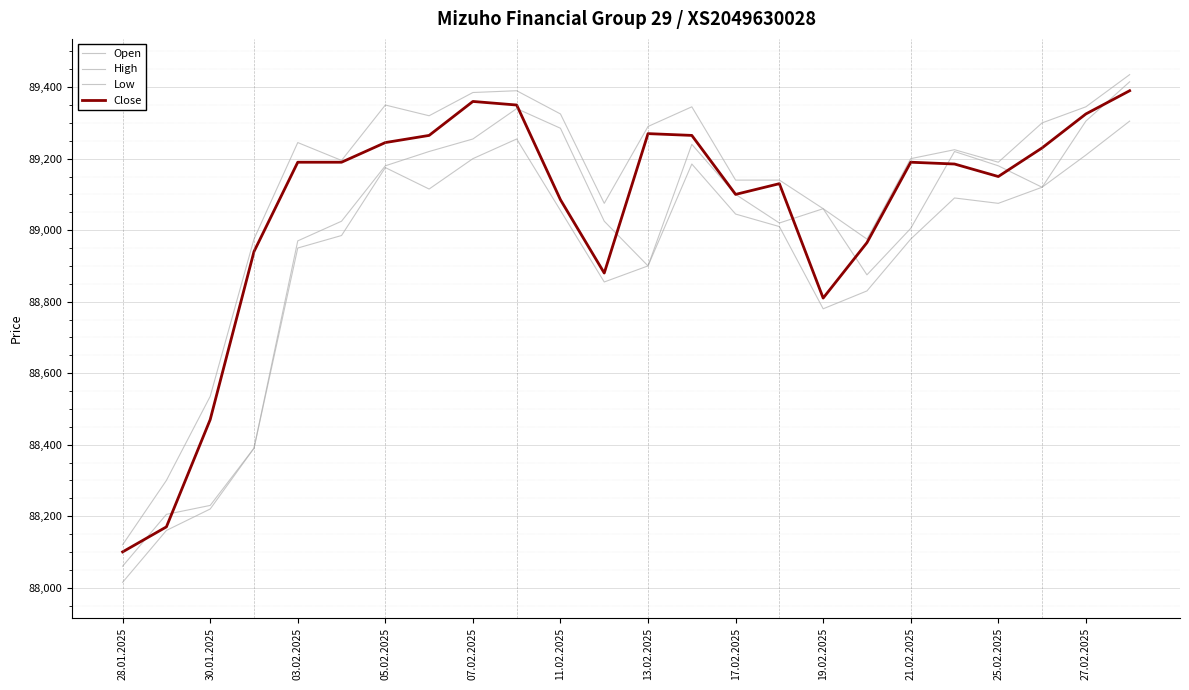

Reading right to left, extract all data points from this chart.

Open: 89415	89305	89120	89180	89220	89005	88875	89060	89020	89100	89240	88900	89025	89285	89340	89255	89220	89180	89025	88970	88390	88230	88205	88060
High: 89435	89345	89300	89190	89225	89200	88975	89060	89140	89140	89345	89290	89075	89325	89390	89385	89320	89350	89195	89245	88975	88535	88300	88120
Low: 89305	89210	89120	89075	89090	88975	88830	88780	89010	89045	89185	88900	88855	89055	89255	89200	89115	89175	88985	88950	88390	88220	88160	88015
Close: 89390	89325	89230	89150	89185	89190	88965	88810	89130	89100	89265	89270	88880	89085	89350	89360	89265	89245	89190	89190	88940	88470	88170	88100